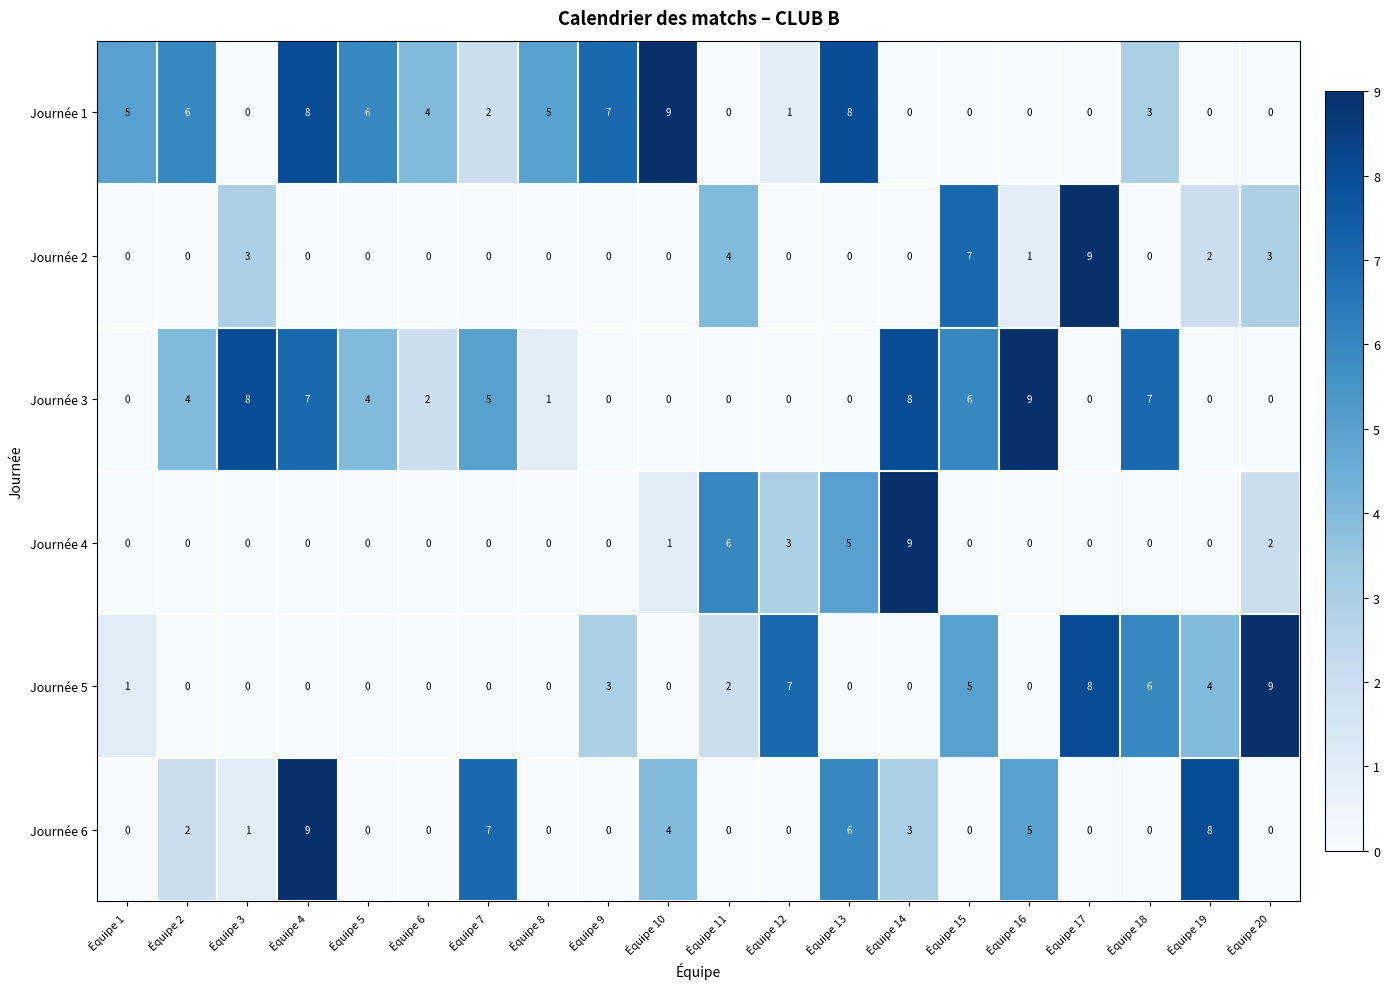

Is it true that Journée 4 equals -4 at Équipe 16?

False